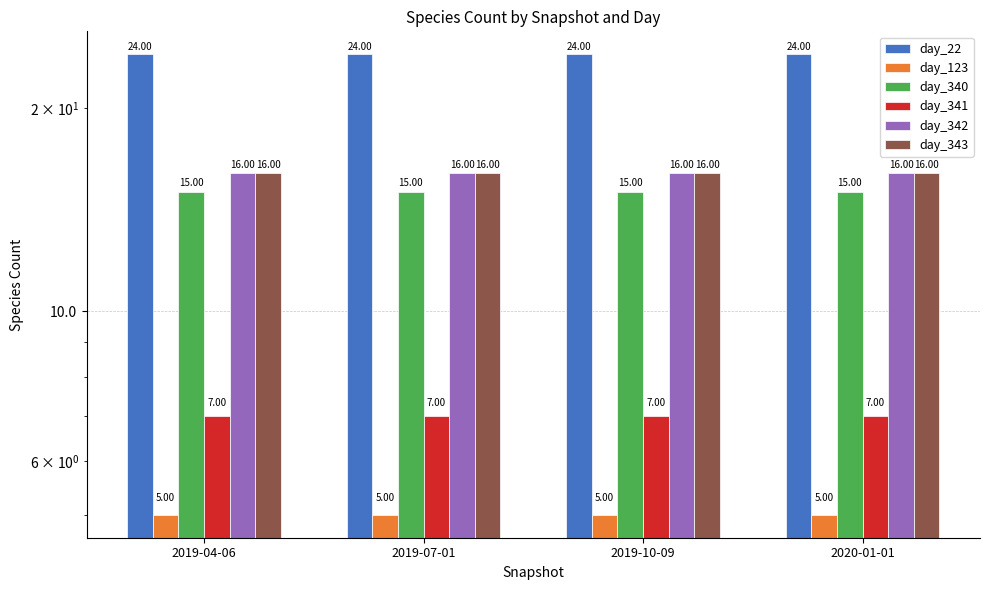

Reading right to left, extract all data points from this chart.

day_22: 2020-01-01=24	2019-10-09=24	2019-07-01=24	2019-04-06=24
day_123: 2020-01-01=5	2019-10-09=5	2019-07-01=5	2019-04-06=5
day_340: 2020-01-01=15	2019-10-09=15	2019-07-01=15	2019-04-06=15
day_341: 2020-01-01=7	2019-10-09=7	2019-07-01=7	2019-04-06=7
day_342: 2020-01-01=16	2019-10-09=16	2019-07-01=16	2019-04-06=16
day_343: 2020-01-01=16	2019-10-09=16	2019-07-01=16	2019-04-06=16